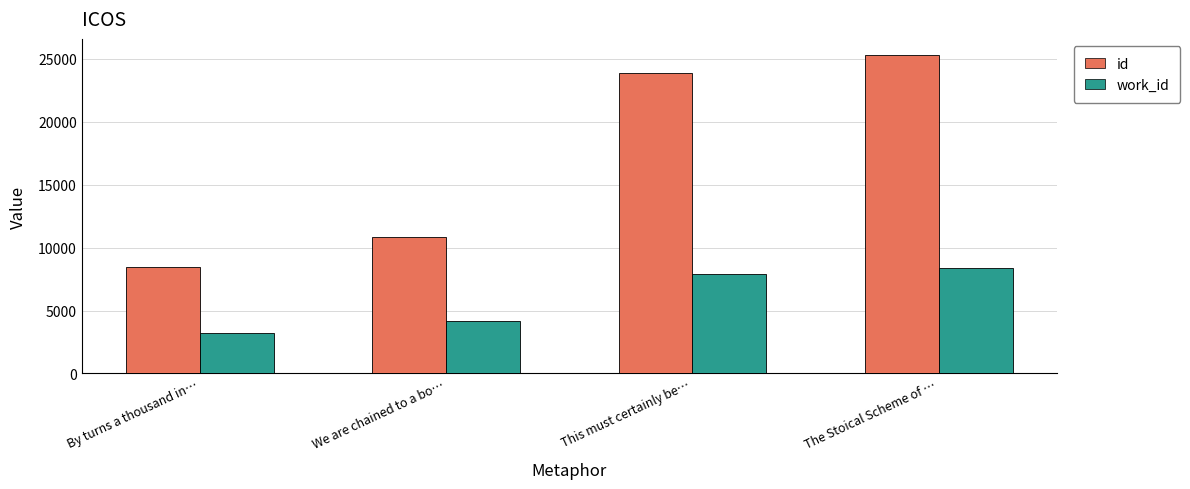

What is the approximate value of work_id at The Stoical Scheme of …, to the nearest 100?

8400